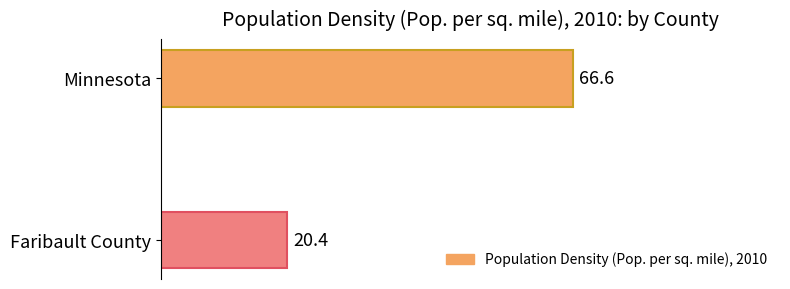

Reading bottom to top, what are all the values shown in this chart?

Faribault County=20.4	Minnesota=66.6